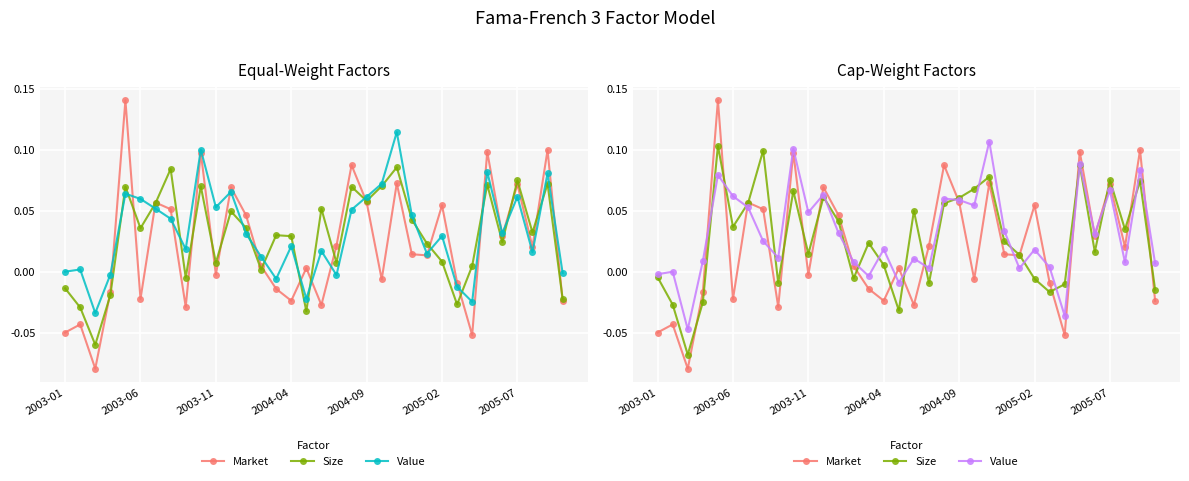

Which series ends up on top after the final intersection of Value and Size?

Value